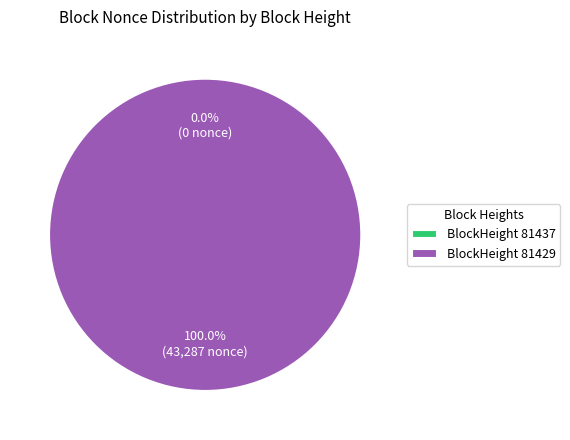

Which category has the biggest portion of the pie?

81429